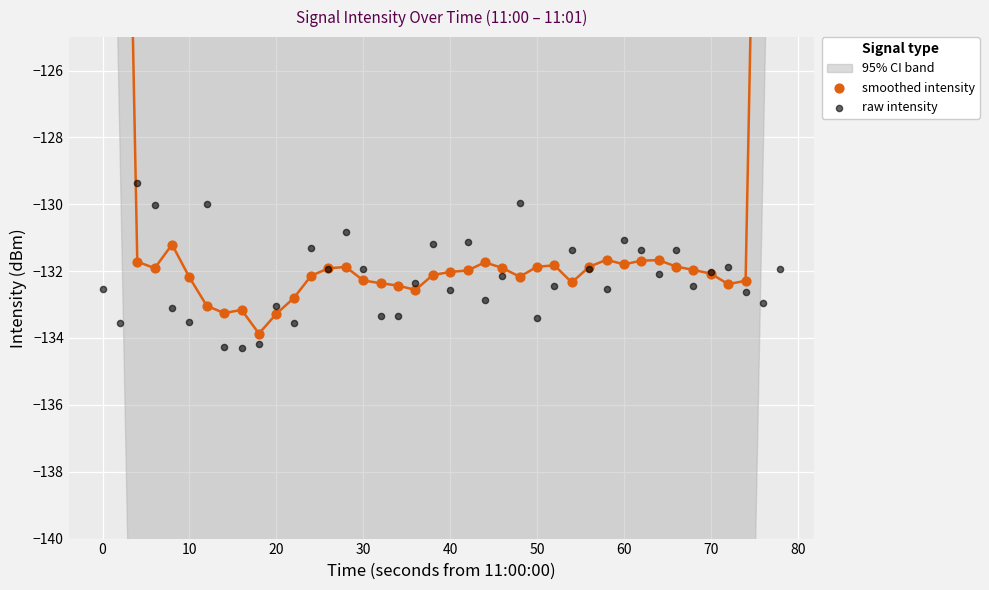

At how many categories does at least one series exceed -106?

4